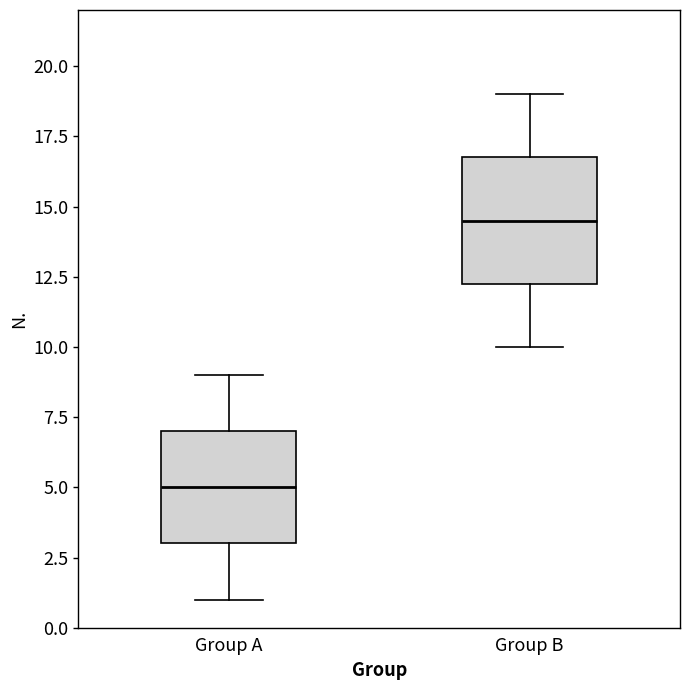

Which box is the tallest, from its lower edge to its upper edge?

Group B